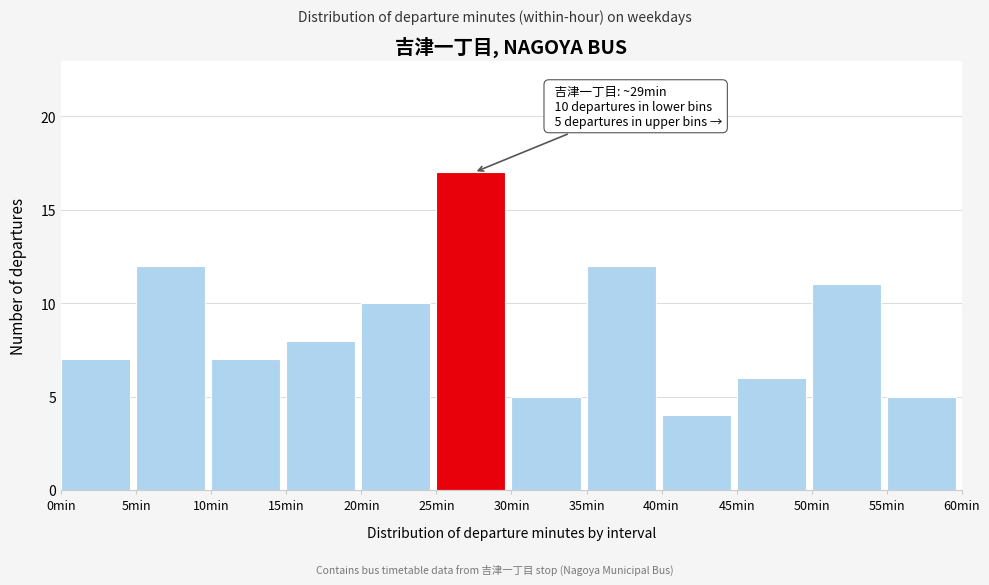

Which range on the x-axis has the tallest bar?

25 to 30